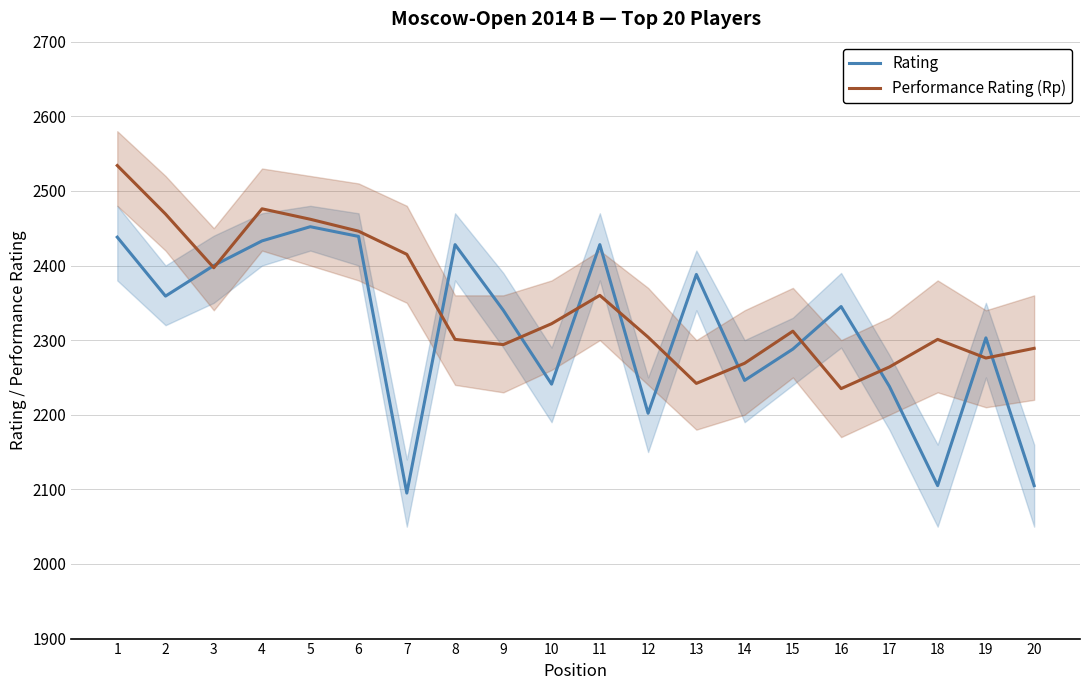

At which category does Rating reach its first local peak?

5